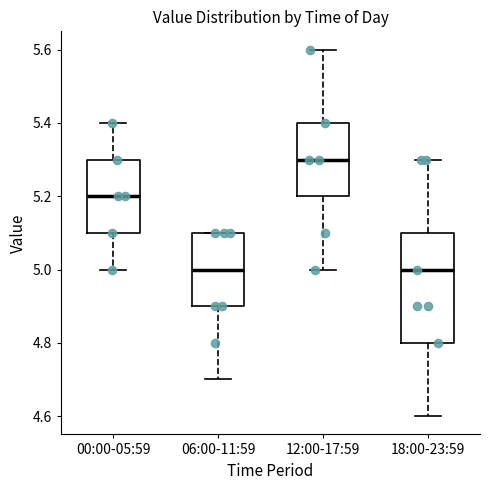

Reading left to right, transcribe this box plot: for each box, give where its median line is, the range the box spans, and where its two whiskers end, as read against the y-axis. The values are not printed on the chart, so give them approximately, as read against the axis.

00:00-05:59: median 5.2, box 5.1 to 5.3, whiskers 5.0 to 5.4
06:00-11:59: median 5.0, box 4.9 to 5.1, whiskers 4.7 to 5.1
12:00-17:59: median 5.3, box 5.2 to 5.4, whiskers 5.0 to 5.6
18:00-23:59: median 5.0, box 4.8 to 5.1, whiskers 4.6 to 5.3